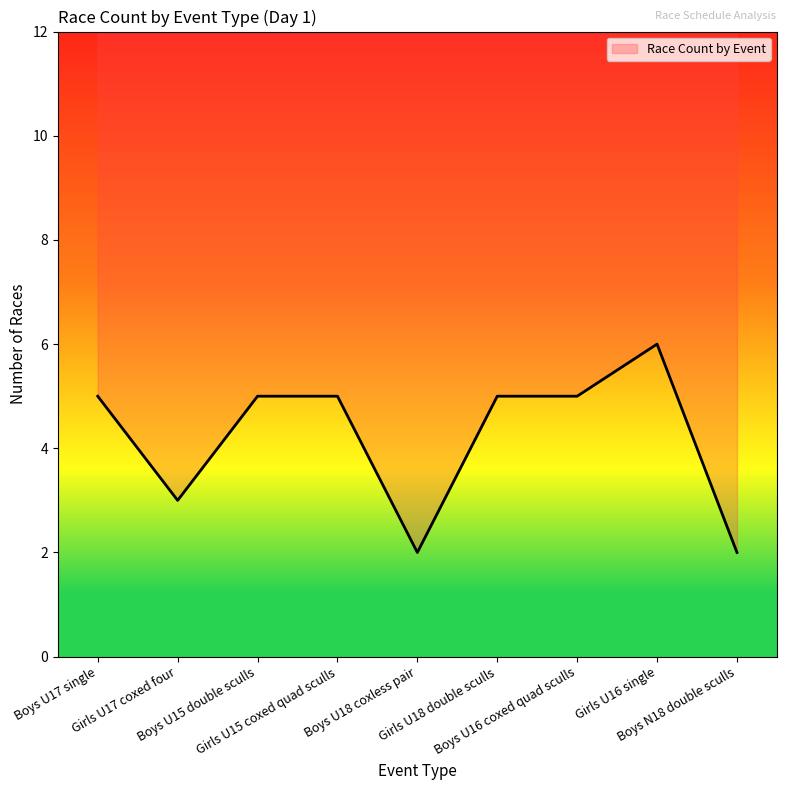

At which label does the data first exceed 5?

Girls U16 single